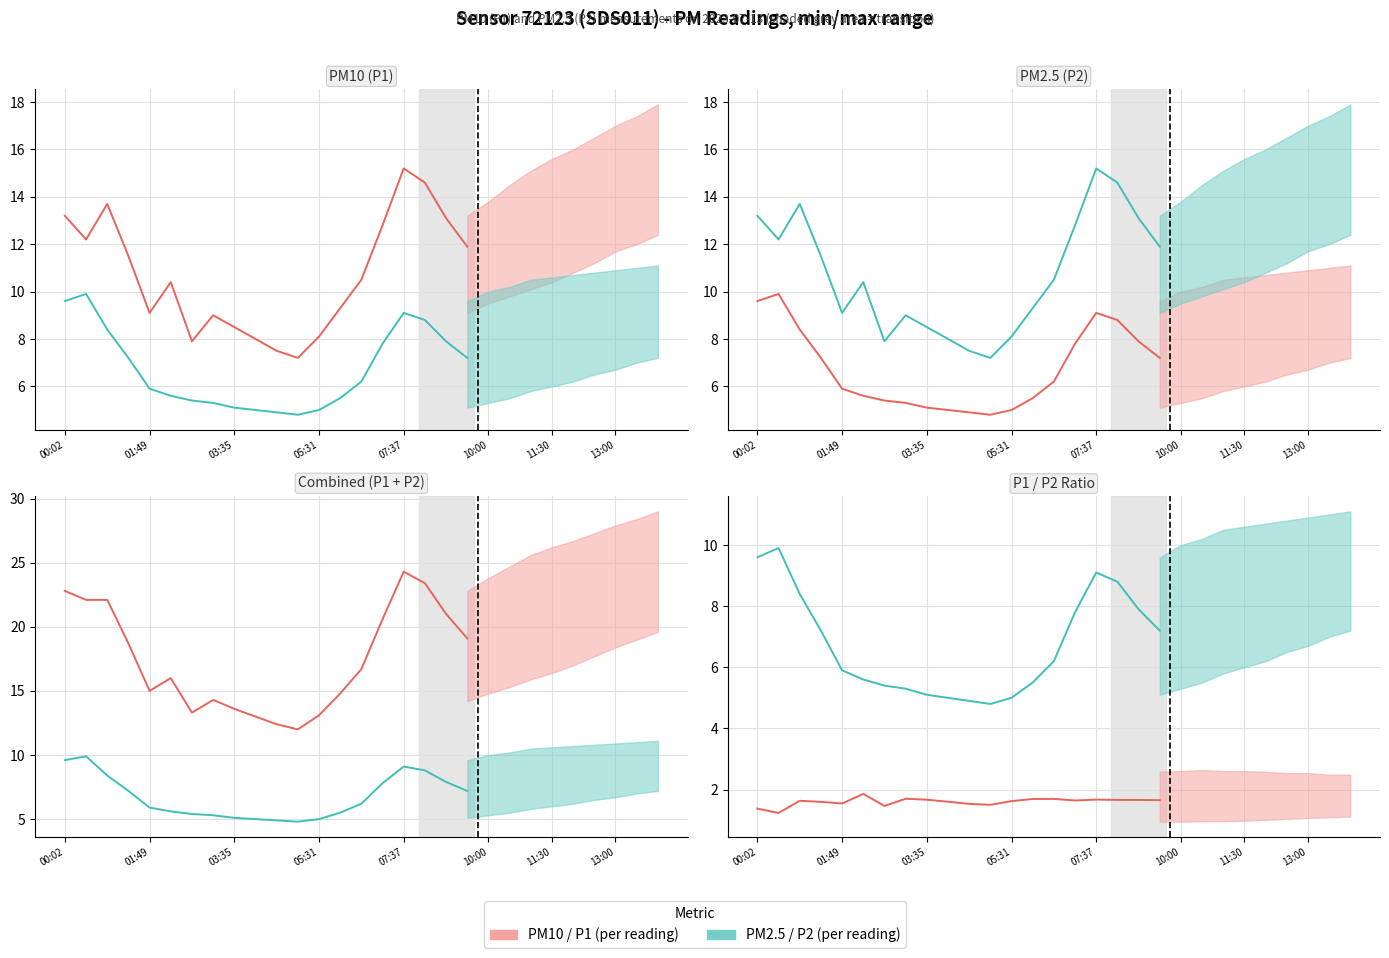

At how many categories does at least one series exceed 1?

20